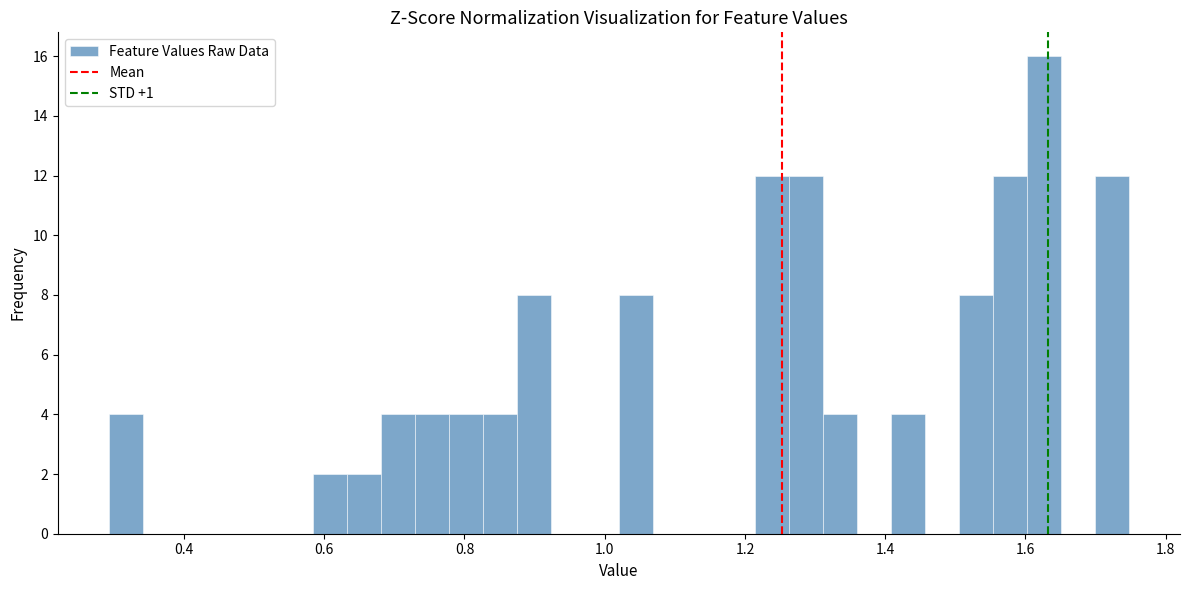

Around what value on the x-axis is the tallest bar? Give the approximate position of its centre, as read against the axis.

1.62